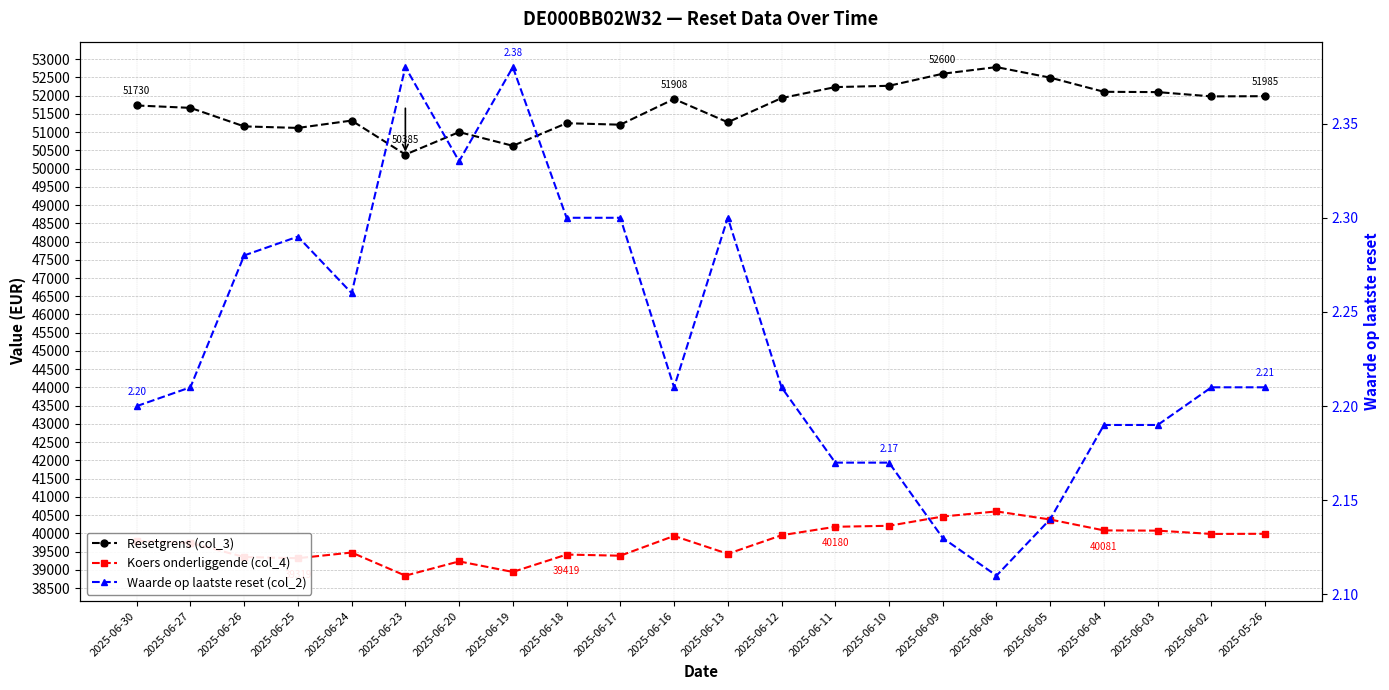

List the labels in order of Koers onderliggende (col_4) value, smallest first.

2025-06-23, 2025-06-19, 2025-06-20, 2025-06-25, 2025-06-26, 2025-06-17, 2025-06-18, 2025-06-13, 2025-06-24, 2025-06-27, 2025-06-30, 2025-06-16, 2025-06-12, 2025-06-02, 2025-05-26, 2025-06-03, 2025-06-04, 2025-06-11, 2025-06-10, 2025-06-05, 2025-06-09, 2025-06-06